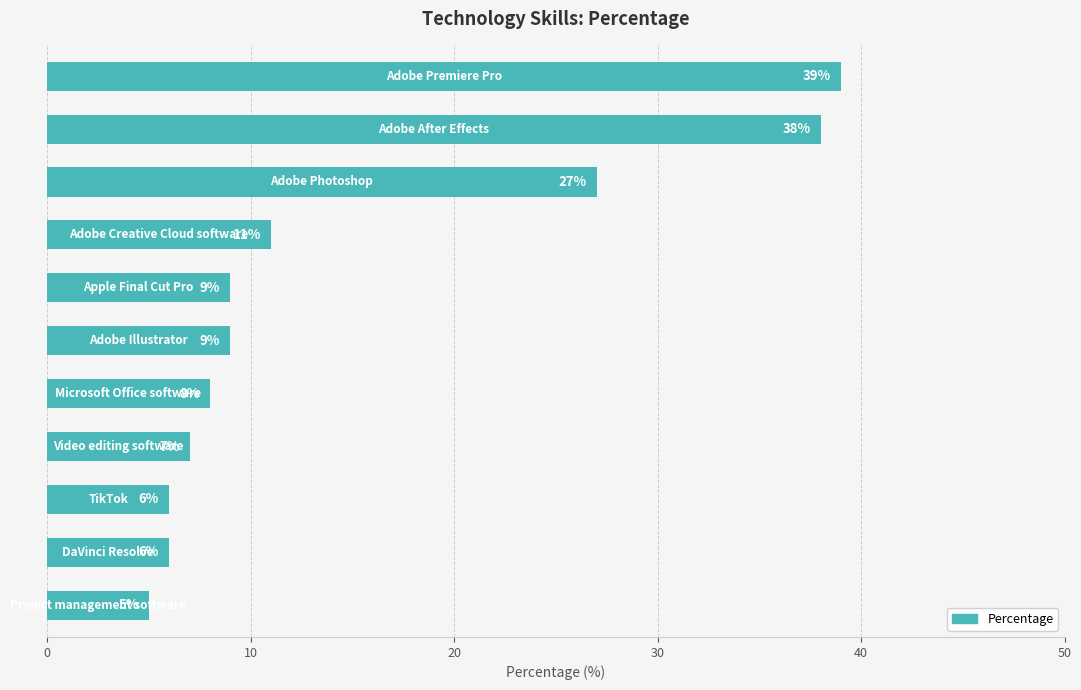

What is the greatest value displayed?

39